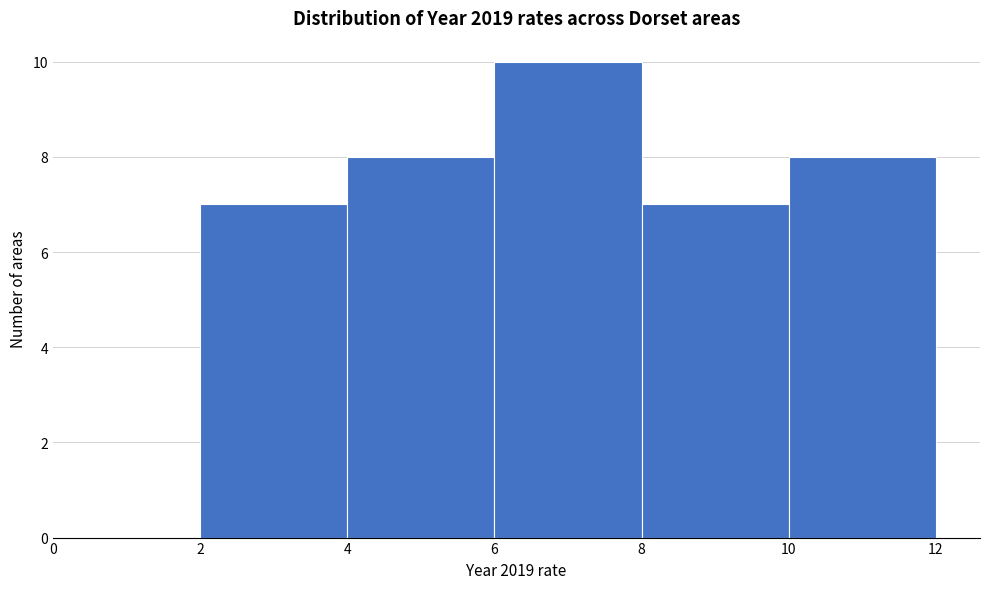

How tall is the bar that spans 6 to 8 on the x-axis? The values are not printed on the chart, so give them approximately, as read against the axis.

10